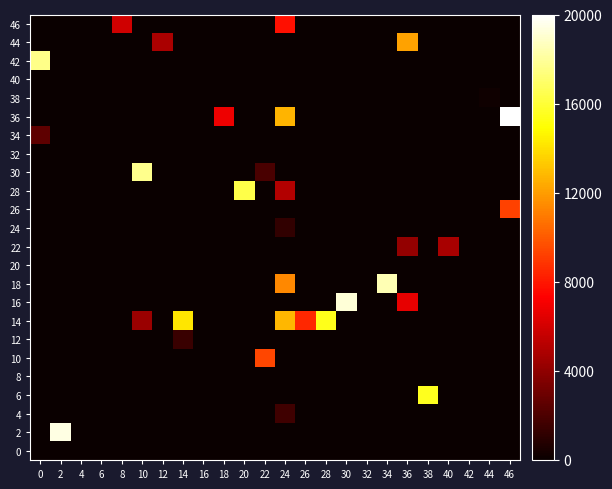

Which label corresponds to the largest value in the chart?

46